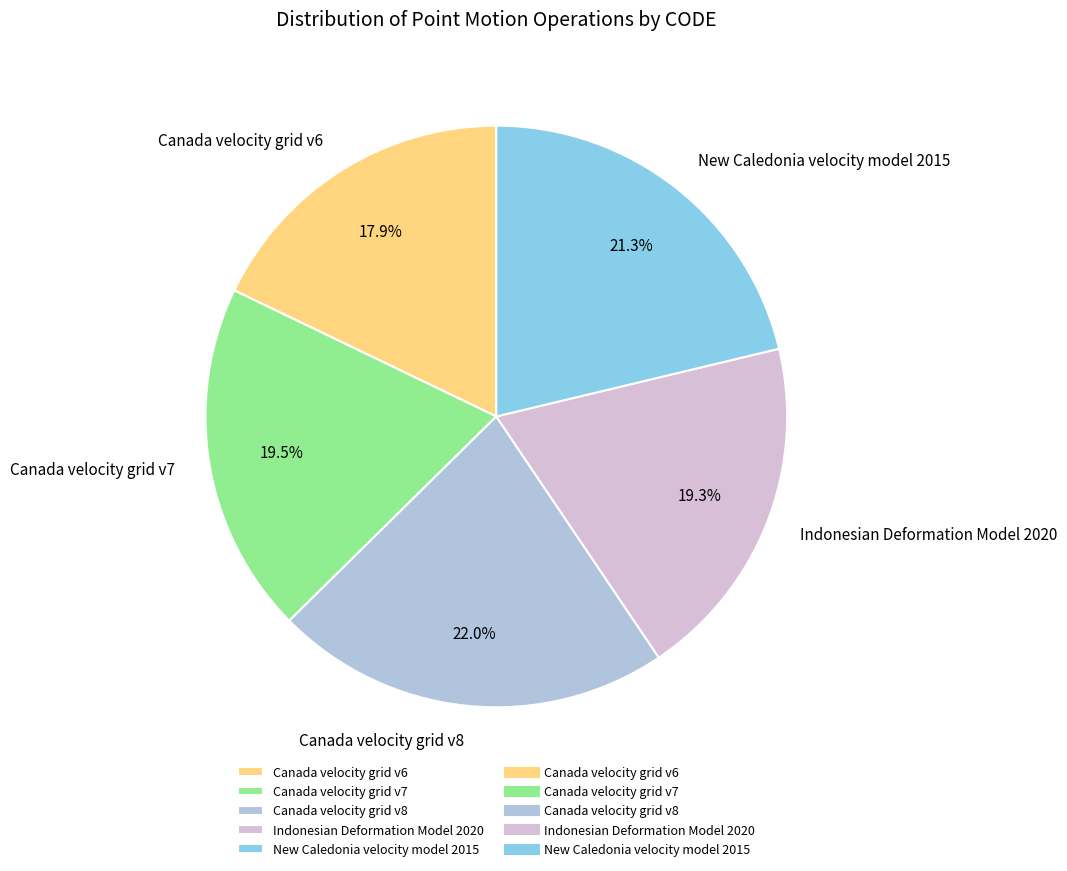

To the nearest percent, what is the combined percentage of Indonesian Deformation Model 2020 and Canada velocity grid v6?

37%